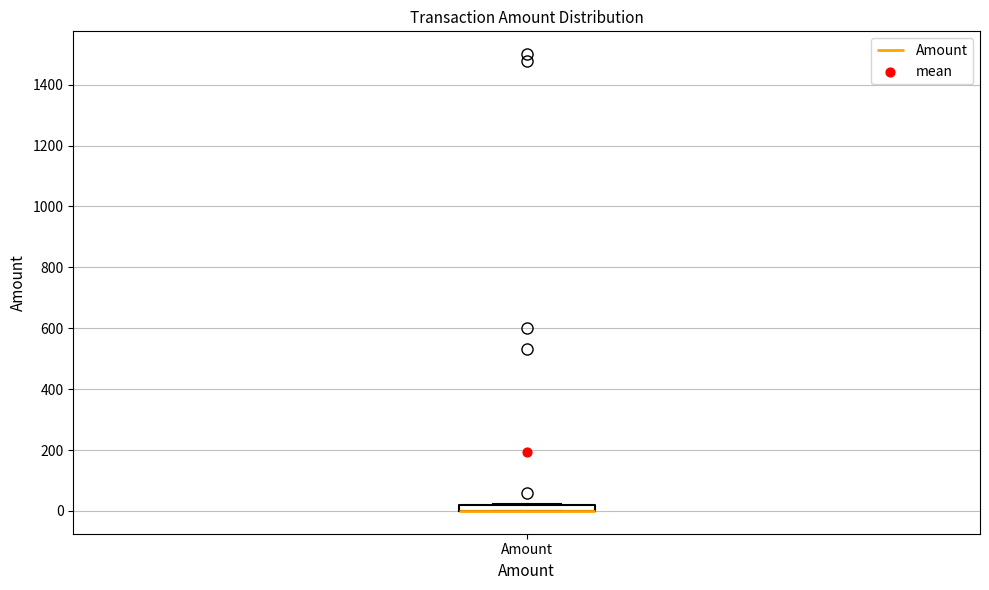

Where is the upper edge of the box for Amount on the y-axis? The values are not printed on the chart, so give them approximately, as read against the axis.

20